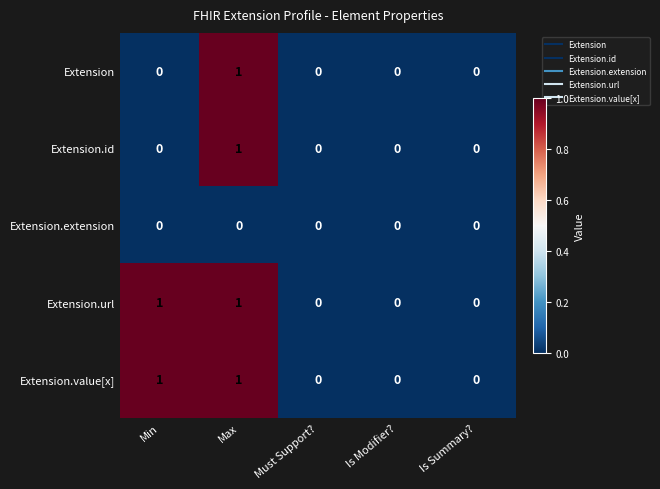

The value of Extension.id at Is Modifier? is 0. True or false?

True